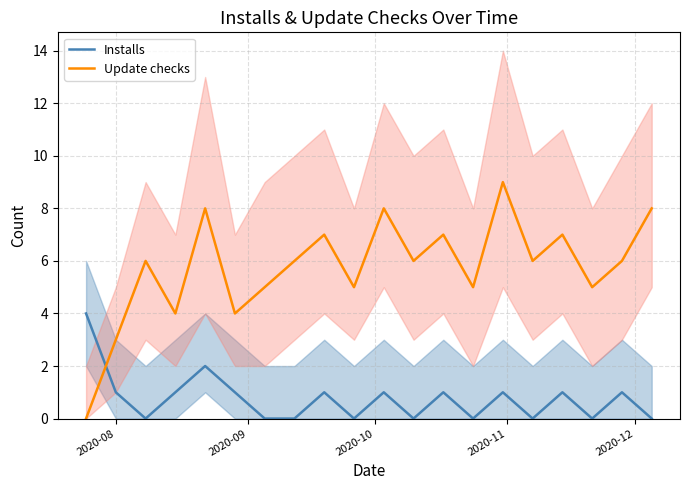

True or false: Update checks and Installs intersect in this chart.

True